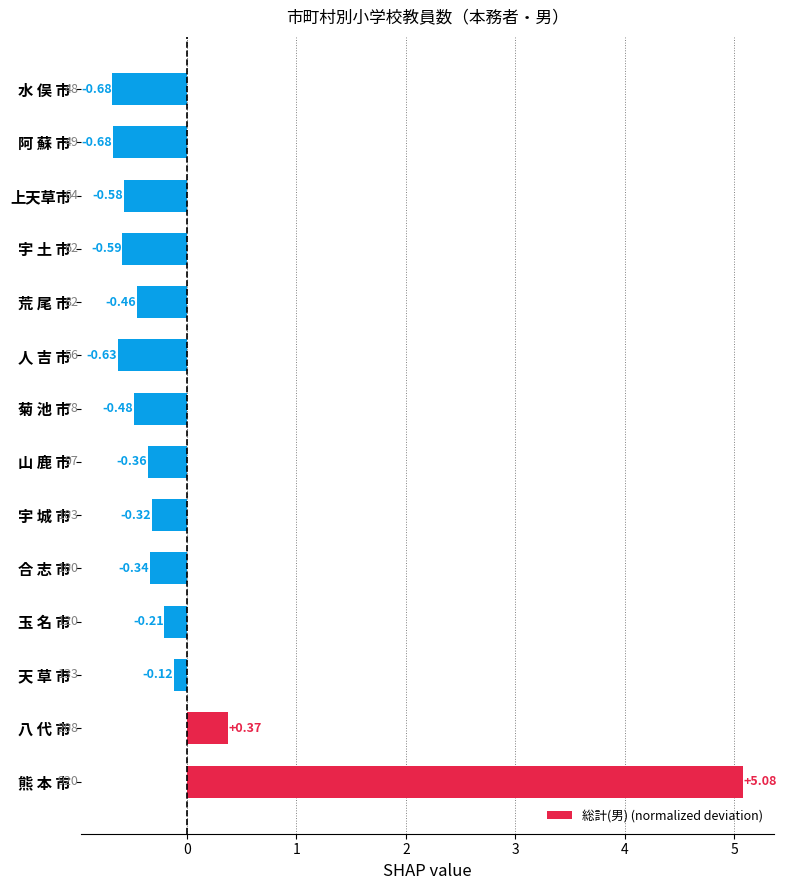

Which label corresponds to the largest value in the chart?

熊 本 市